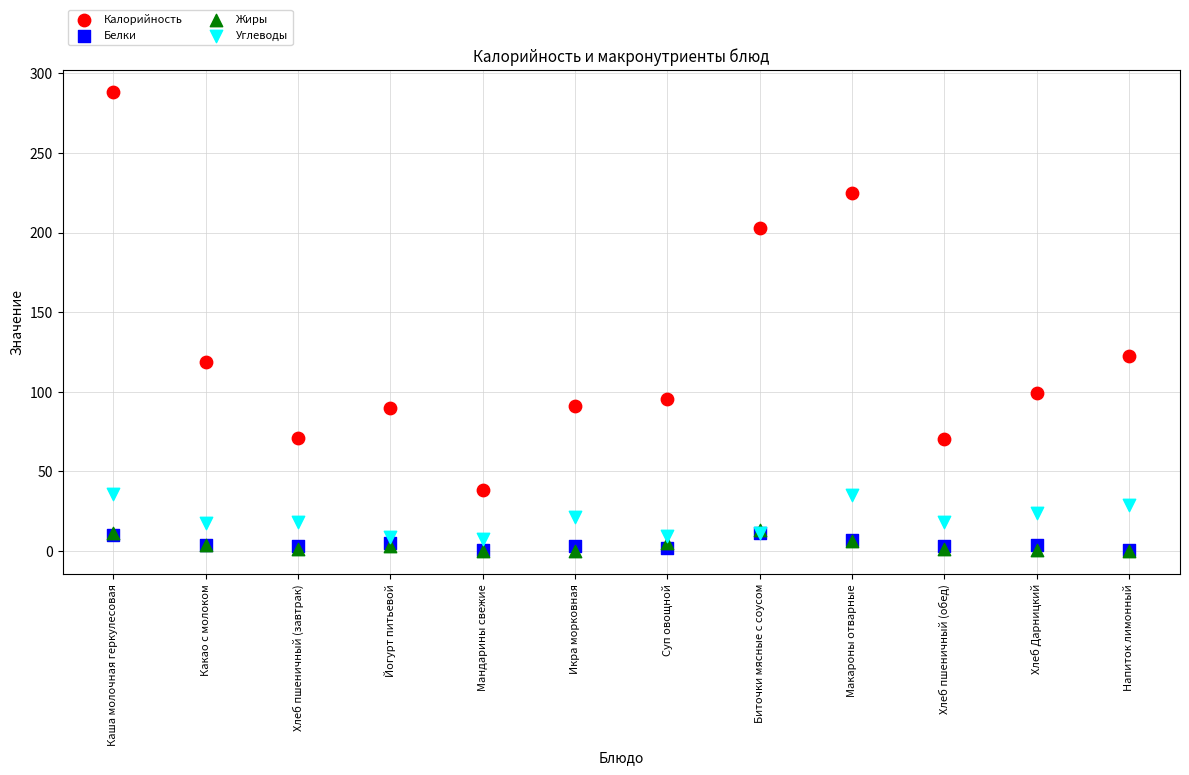

What are all the series names shown in the legend?

Калорийность, Белки, Жиры, Углеводы